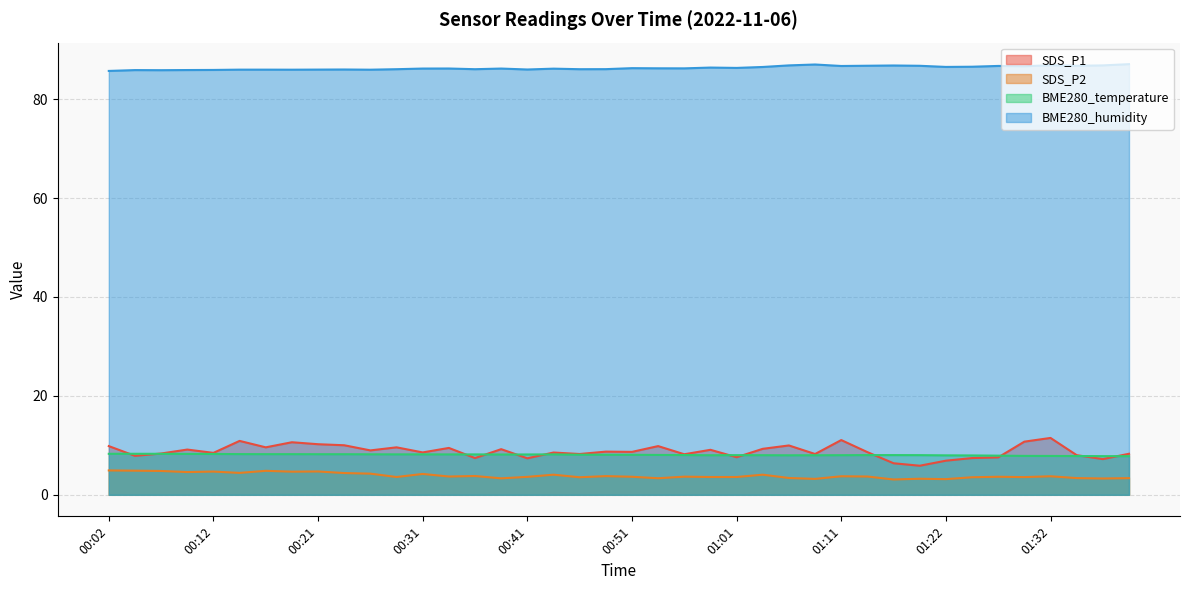

What position from the left is 00:51?

21